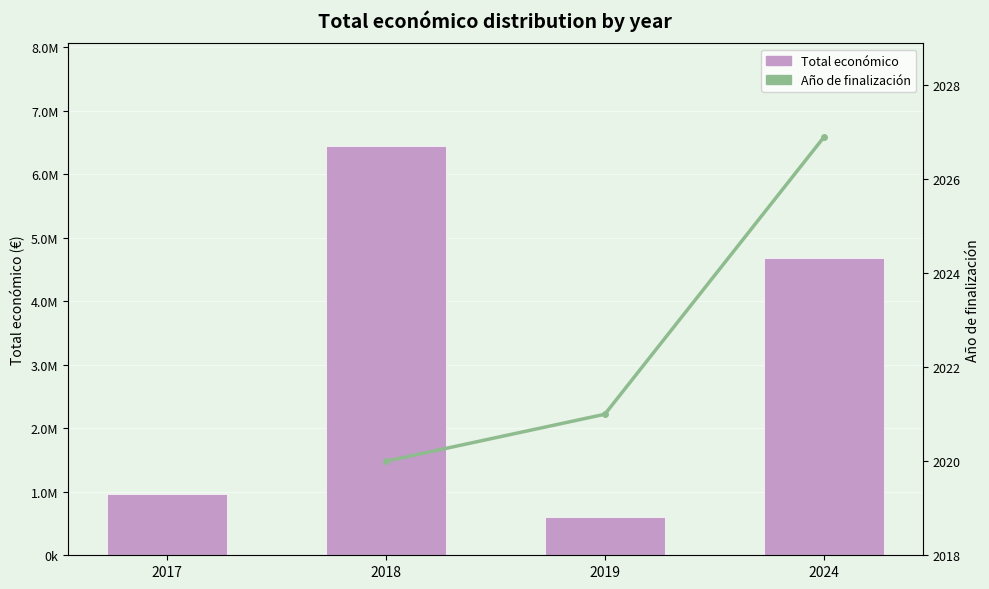

How many data points does each series have?

4